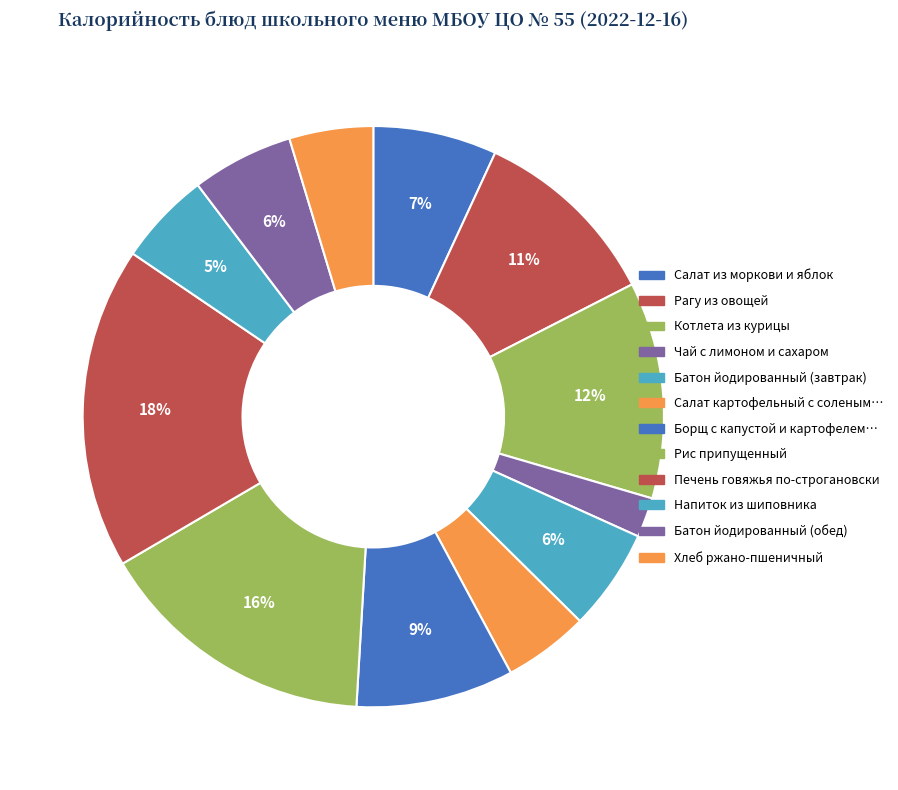

To the nearest percent, what is the combined percentage of Рагу из овощей and Чай с лимоном и сахаром?

13%